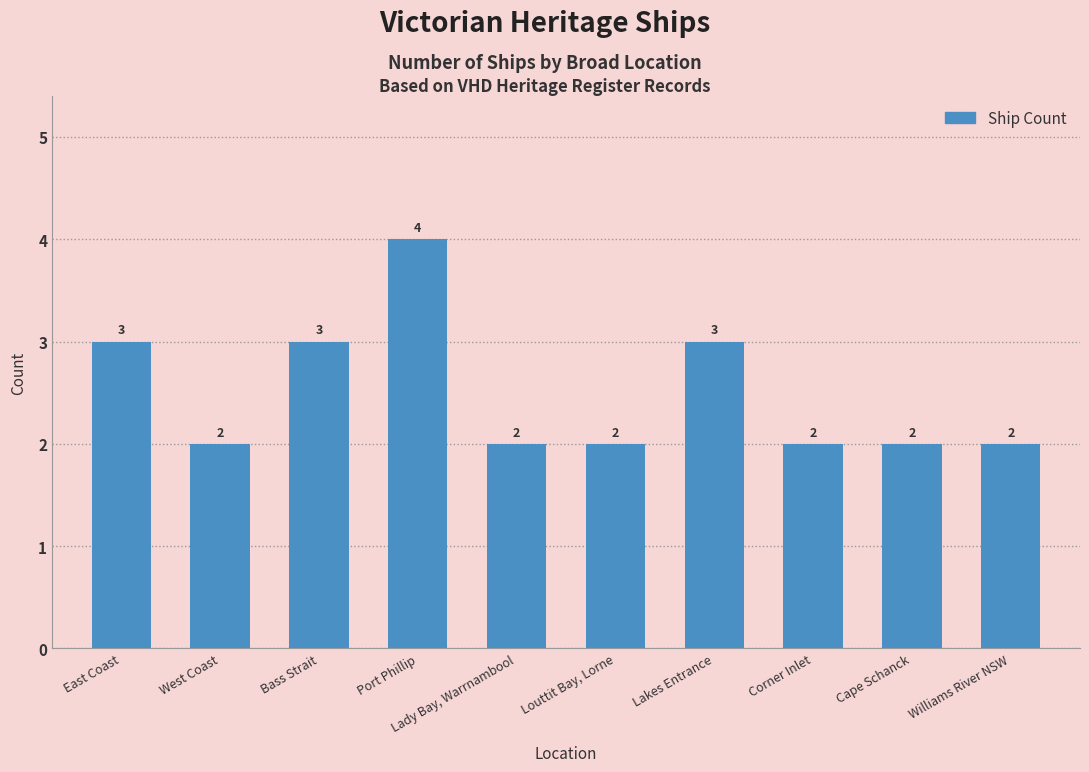

What is the label of the 4th bar from the right?

Lakes Entrance